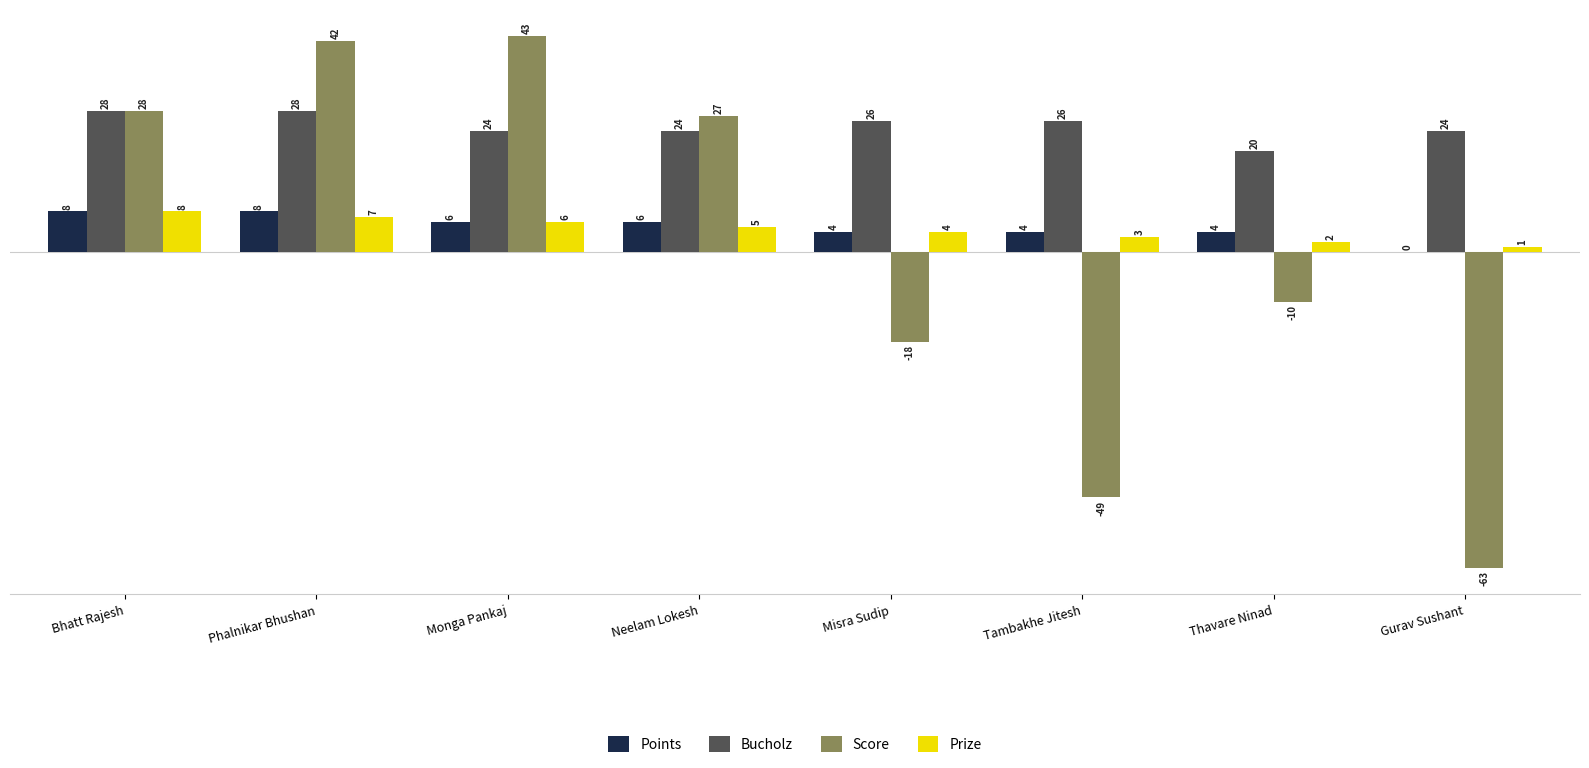

What is the sum of the Points values at Gurav Sushant and Misra Sudip?

4